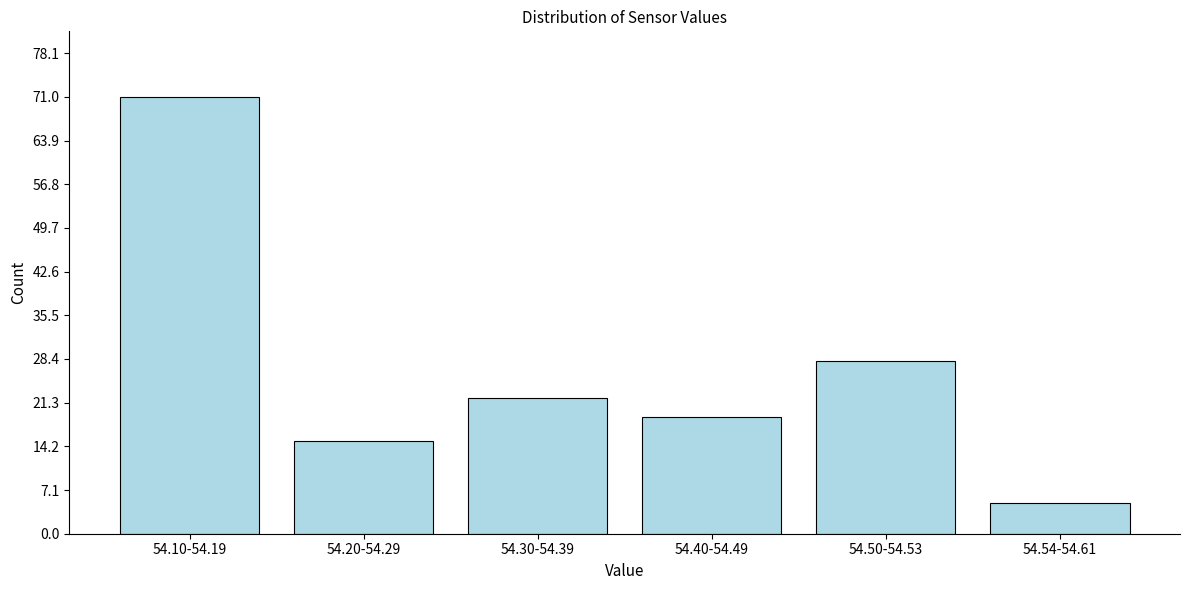

Reading right to left, what are all the values shown in this chart?

5	28	19	22	15	71